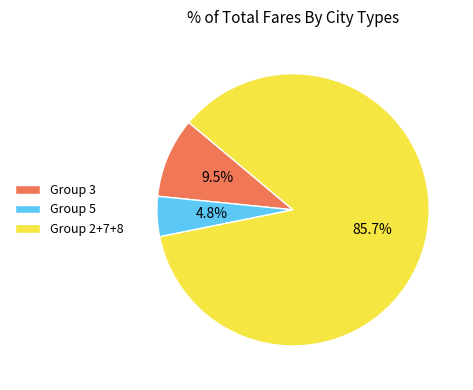

Rank the categories by value from lowest to highest.

Group 5, Group 3, Group 2+7+8